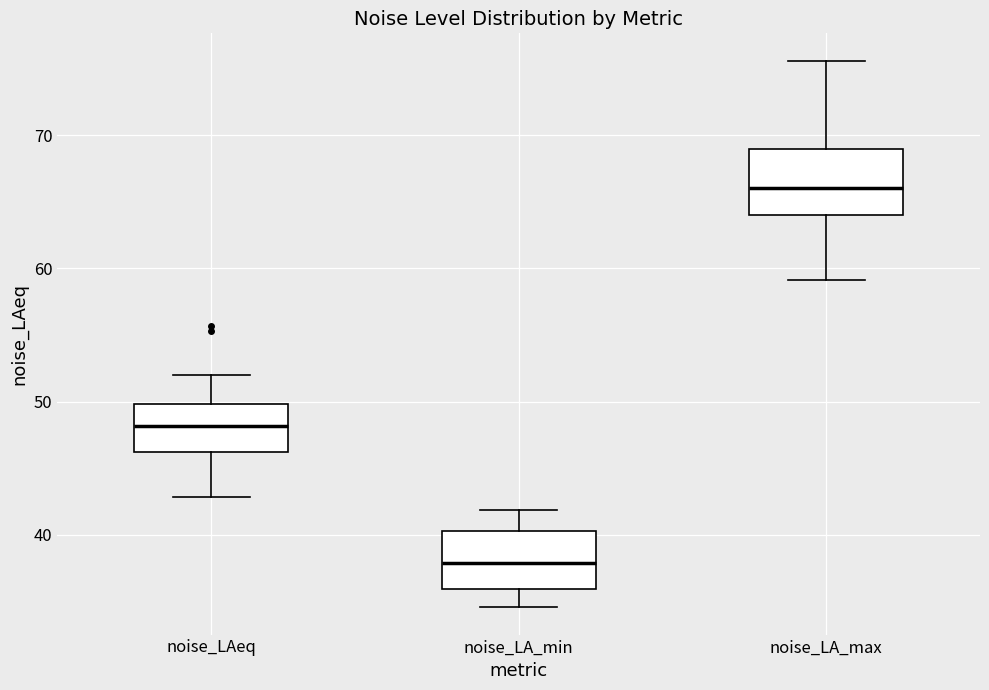

Where does the upper whisker of the box for noise_LAeq end on the y-axis? The values are not printed on the chart, so give them approximately, as read against the axis.

52